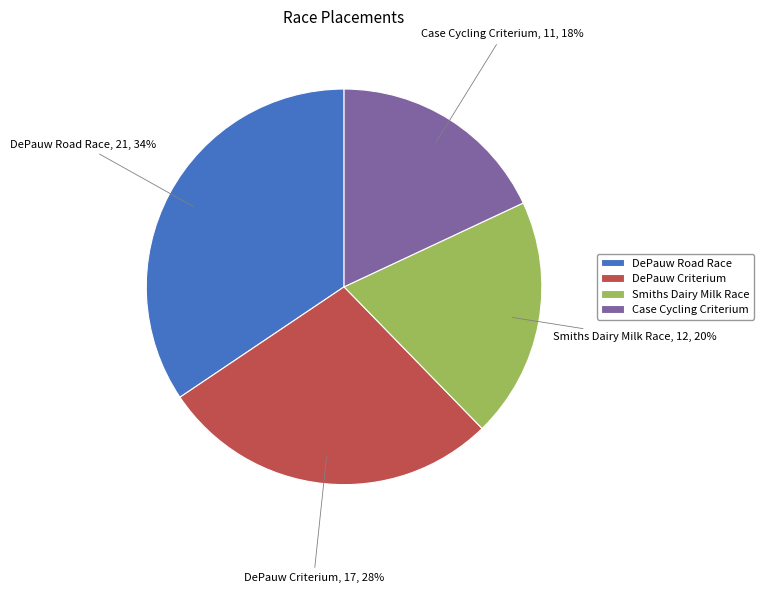

Which category has the biggest portion of the pie?

DePauw Road Race